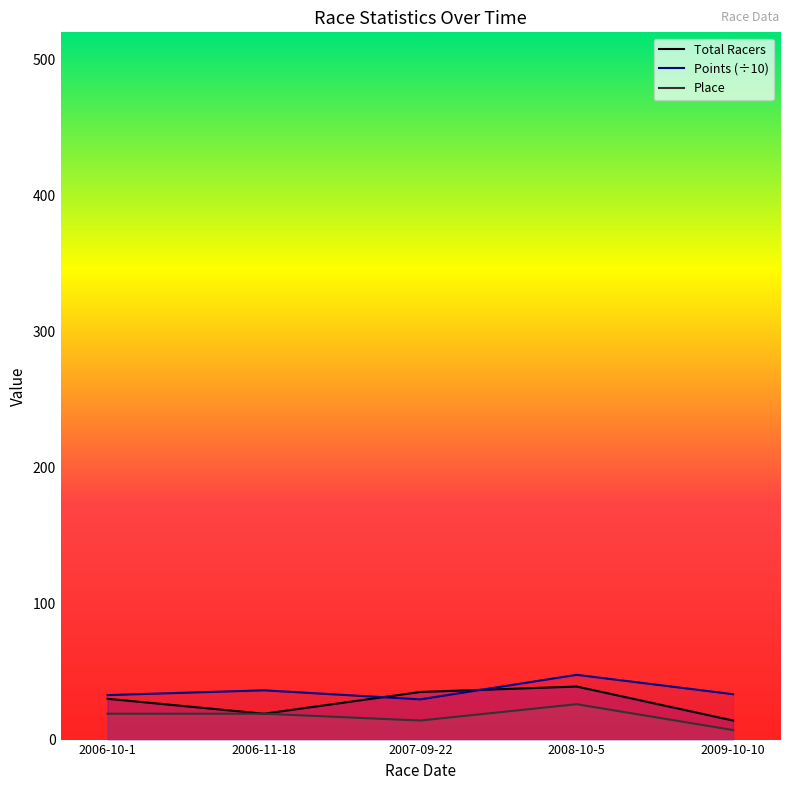

The Total Racers series shows 48.4 at 2007-09-22. True or false?

False